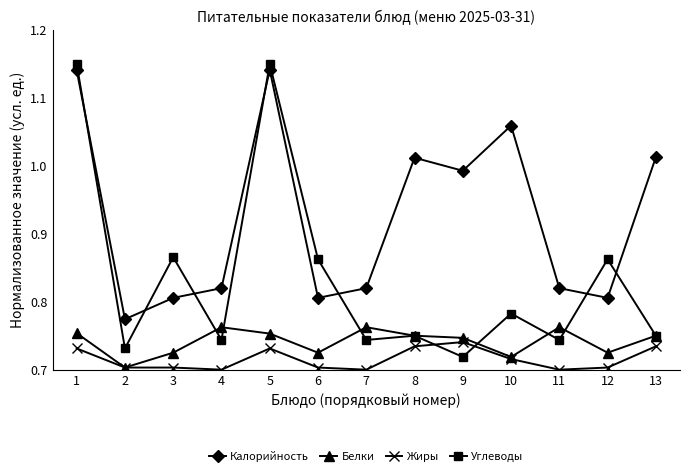

At how many categories does at least one series exceed 1?

5